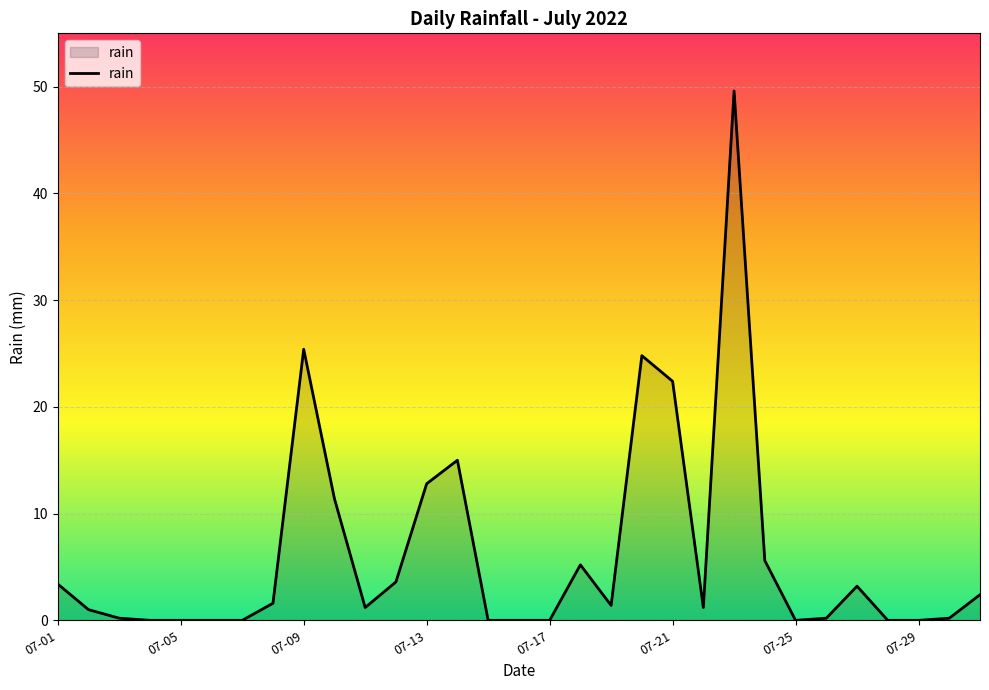

What is the average value?

6.2